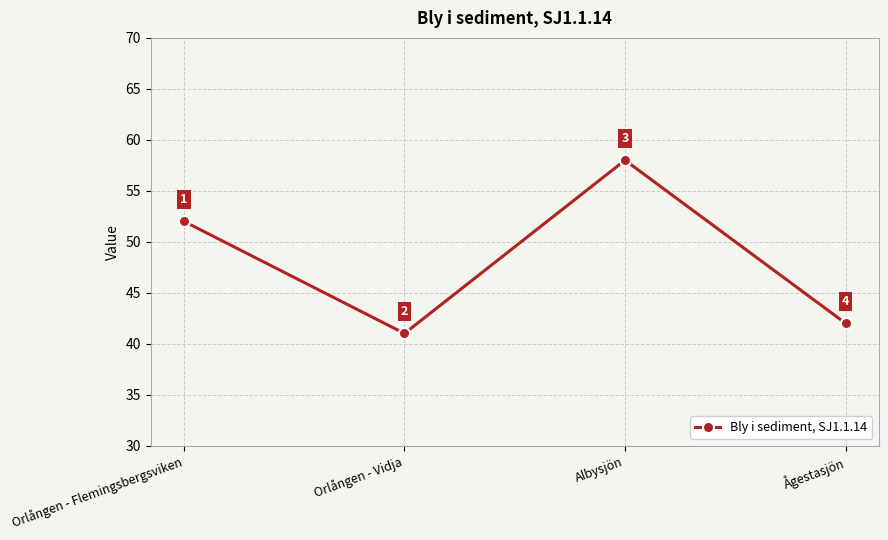

How many interior local valleys (lower than both neighbors) does the data have?

1